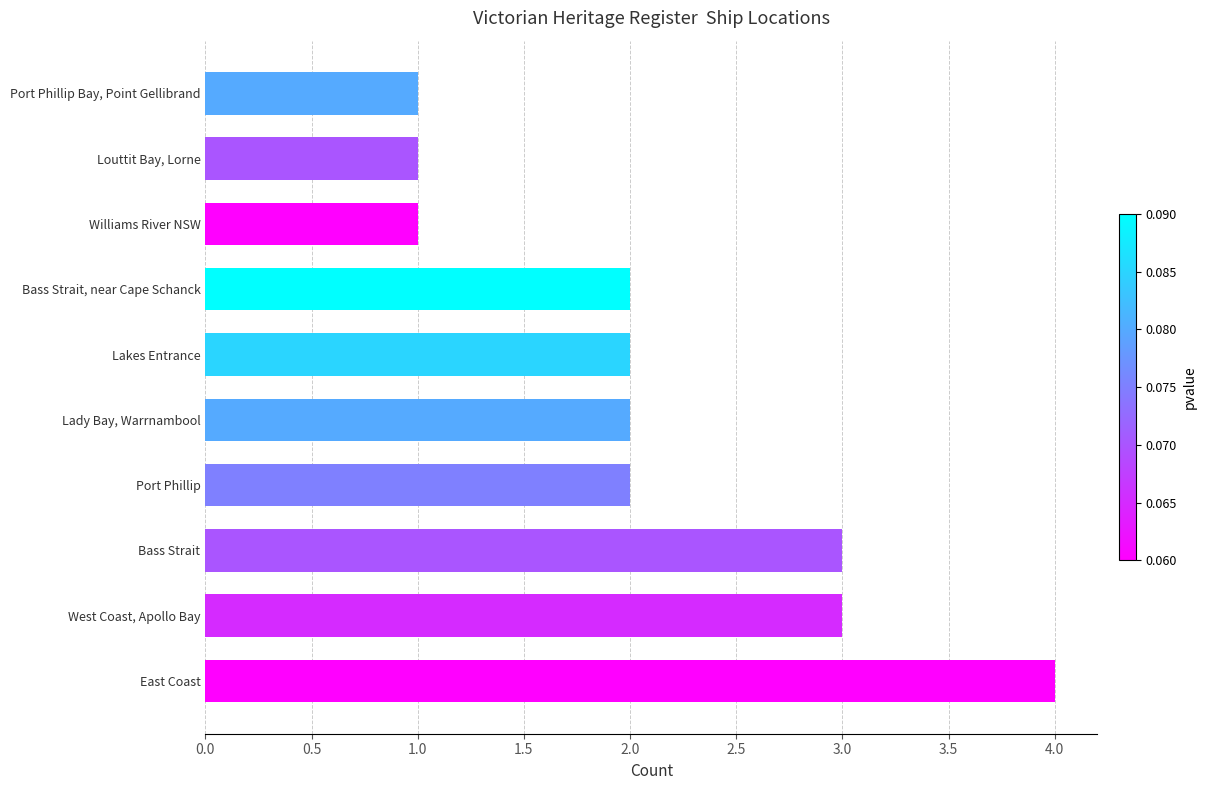

What is the difference between the maximum and minimum values?

3